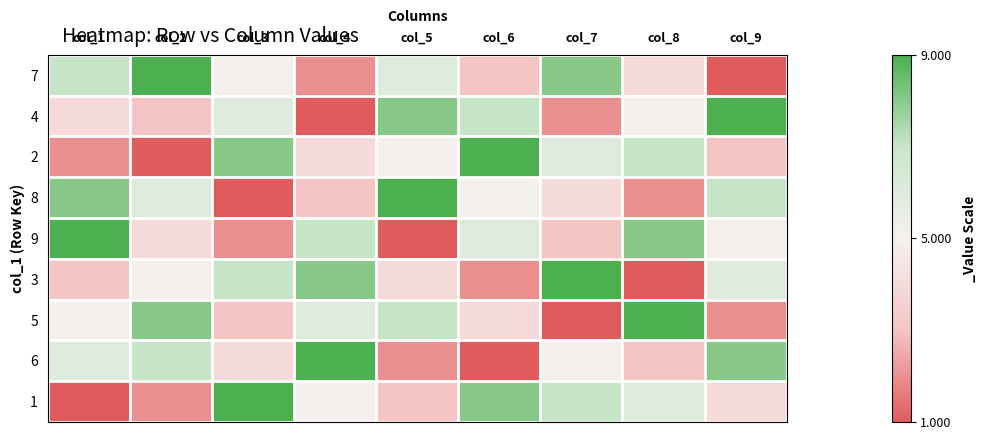

What is the difference between the highest and lowest values at col_5?

8